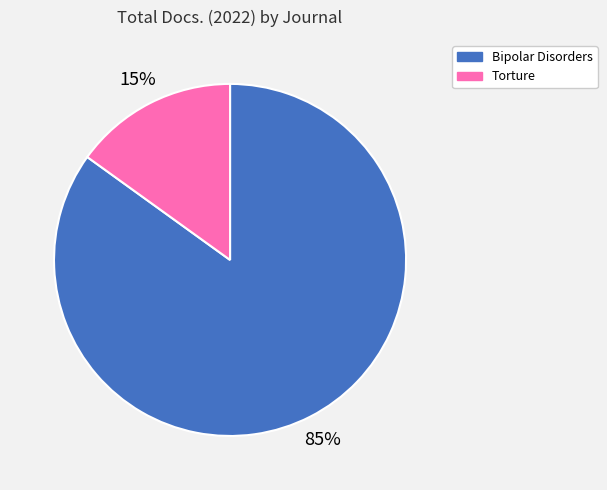

Rank the categories by value from highest to lowest.

Bipolar Disorders, Torture